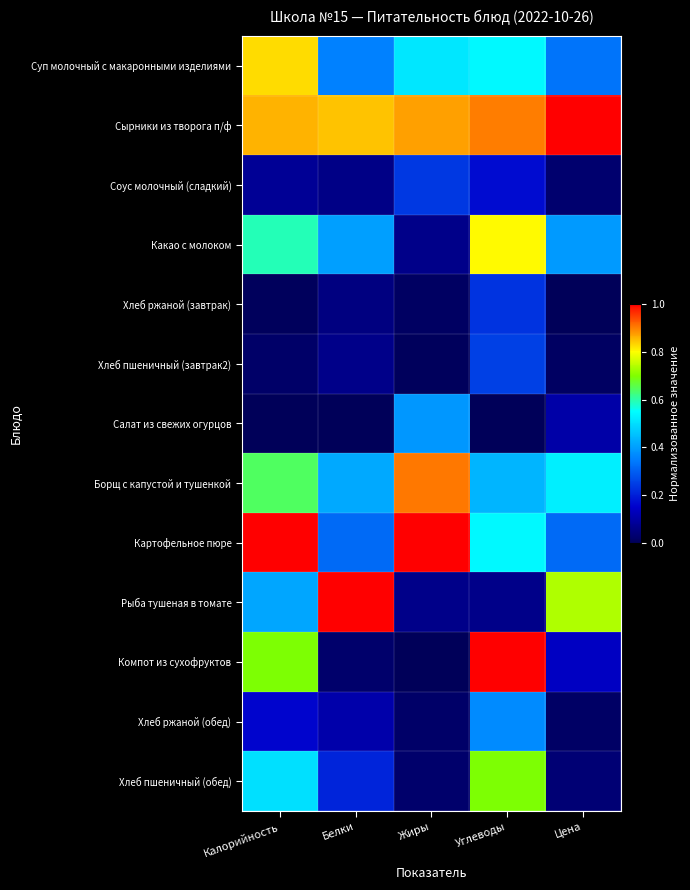

Reading right to left, list all the values displayed in this chart.

Суп молочный с макаронными изделиями: Цена=0.3	Углеводы=0.5	Жиры=0.5	Белки=0.4	Калорийность=0.8
Сырники из творога п/ф: Цена=1.0	Углеводы=0.9	Жиры=0.9	Белки=0.8	Калорийность=0.9
Соус молочный (сладкий): Цена=0.0	Углеводы=0.2	Жиры=0.2	Белки=0.1	Калорийность=0.1
Какао с молоком: Цена=0.4	Углеводы=0.8	Жиры=0.1	Белки=0.4	Калорийность=0.6
Хлеб ржаной (завтрак): Цена=0.0	Углеводы=0.2	Жиры=0.0	Белки=0.1	Калорийность=0.0
Хлеб пшеничный (завтрак2): Цена=0.0	Углеводы=0.3	Жиры=0.0	Белки=0.1	Калорийность=0.0
Салат из свежих огурцов: Цена=0.1	Углеводы=0.0	Жиры=0.4	Белки=0.0	Калорийность=0.0
Борщ с капустой и тушенкой: Цена=0.5	Углеводы=0.4	Жиры=0.9	Белки=0.4	Калорийность=0.6
Картофельное пюре: Цена=0.3	Углеводы=0.5	Жиры=1.0	Белки=0.3	Калорийность=1.0
Рыба тушеная в томате: Цена=0.7	Углеводы=0.1	Жиры=0.1	Белки=1.0	Калорийность=0.4
Компот из сухофруктов: Цена=0.1	Углеводы=1.0	Жиры=0.0	Белки=0.0	Калорийность=0.7
Хлеб ржаной (обед): Цена=0.0	Углеводы=0.4	Жиры=0.0	Белки=0.1	Калорийность=0.2
Хлеб пшеничный (обед): Цена=0.0	Углеводы=0.7	Жиры=0.0	Белки=0.2	Калорийность=0.5